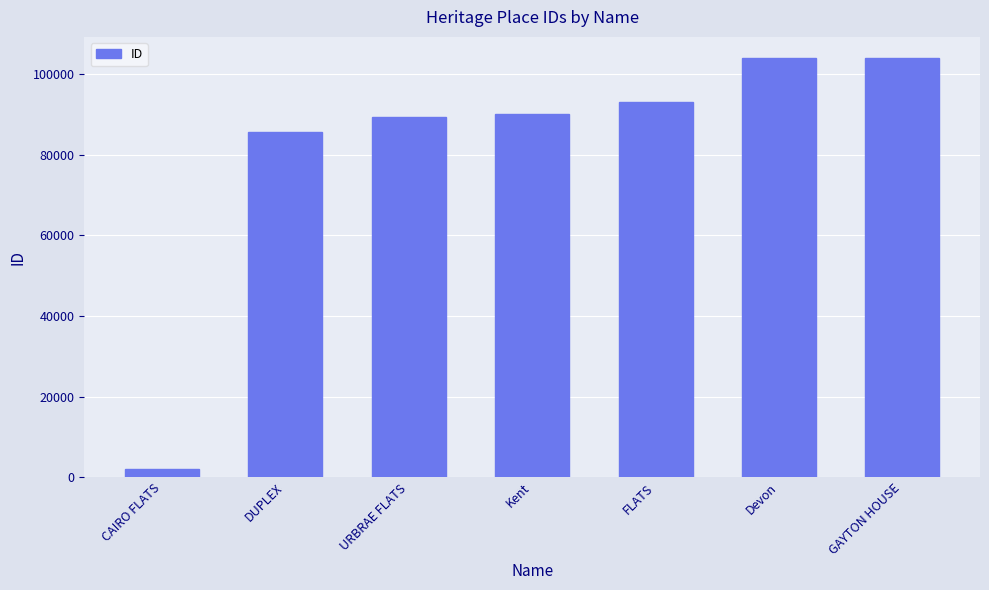

What is the value of the 5th bar from the left?

93104